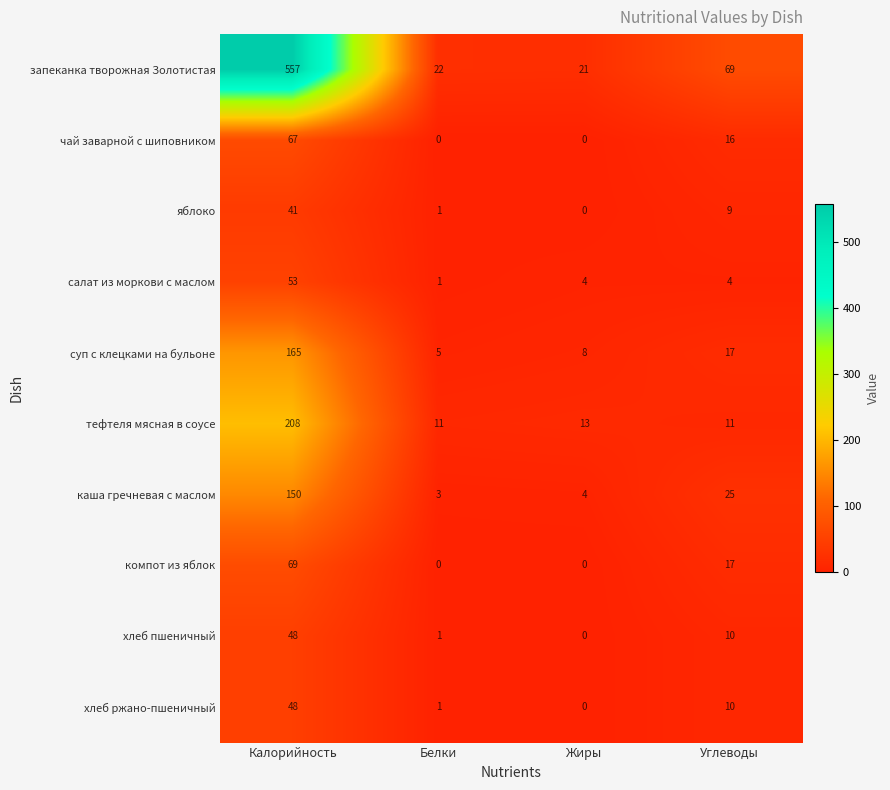

What value does the салат из моркови с маслом series have at Жиры?

4